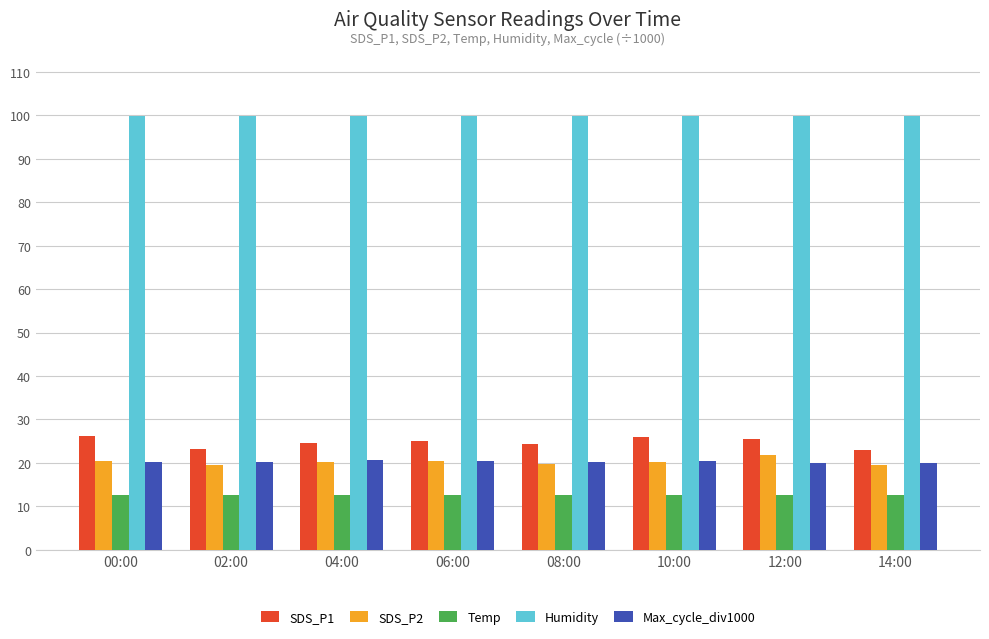

What is the difference between the SDS_P2 values at 02:00 and 14:00?

0.2